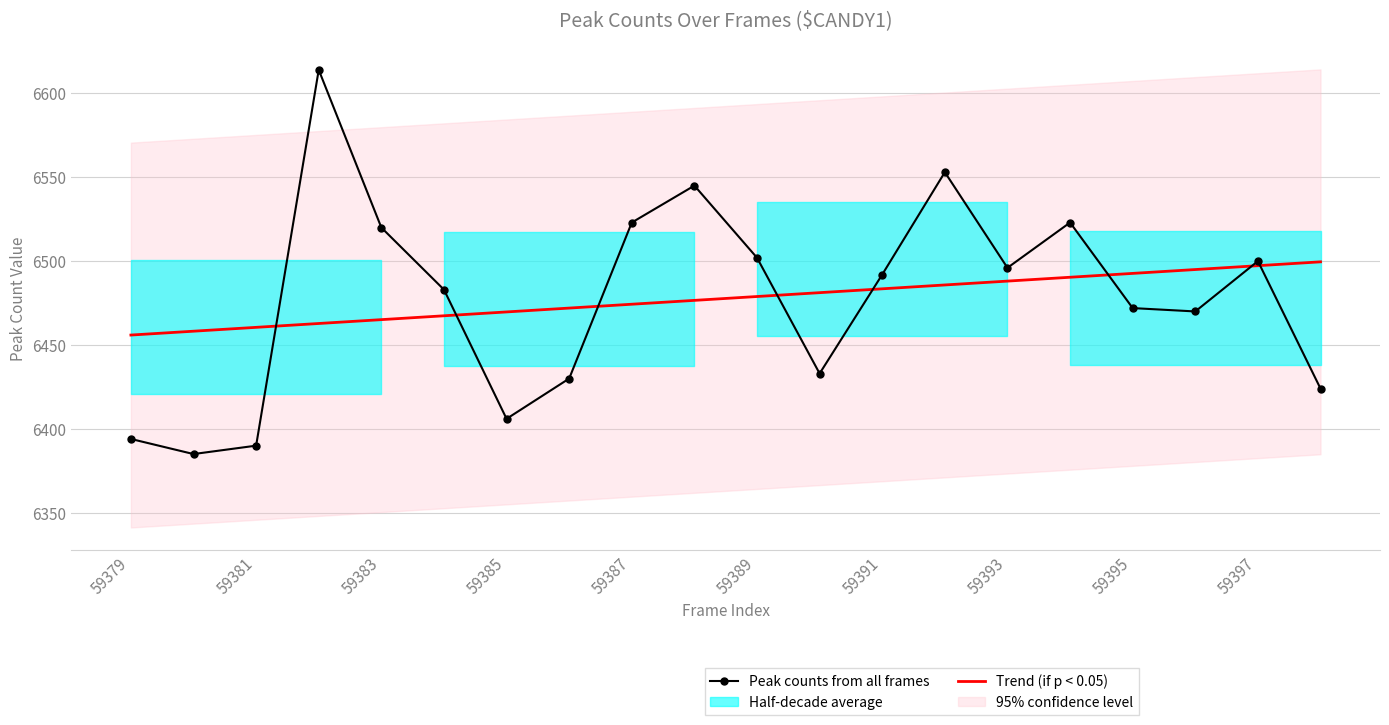

Is the value of Trend (if p < 0.05) at 59379 greater than the value of Peak counts from all frames at 59393?

No